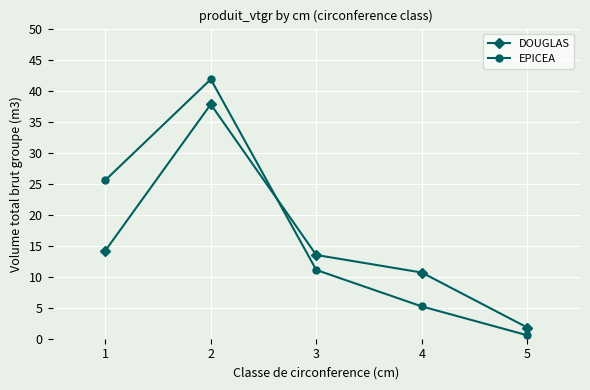

Is it true that EPICEA equals 8.3 at 4?

False